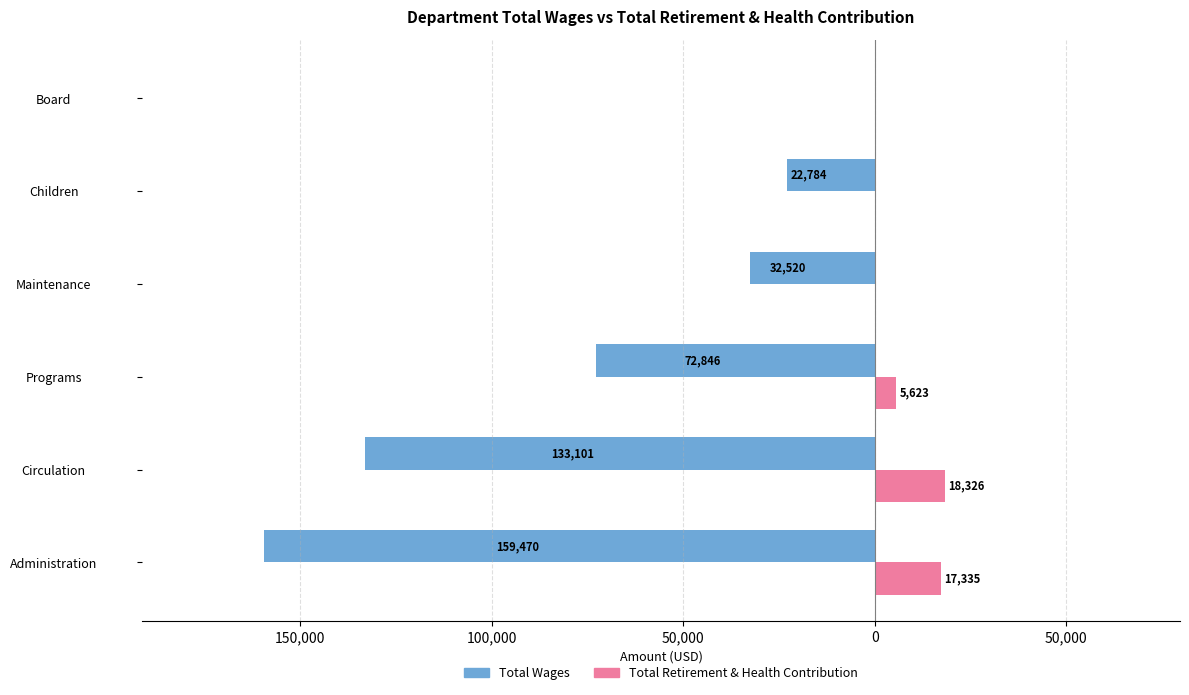

What are all the series names shown in the legend?

Total Wages, Total Retirement & Health Contribution